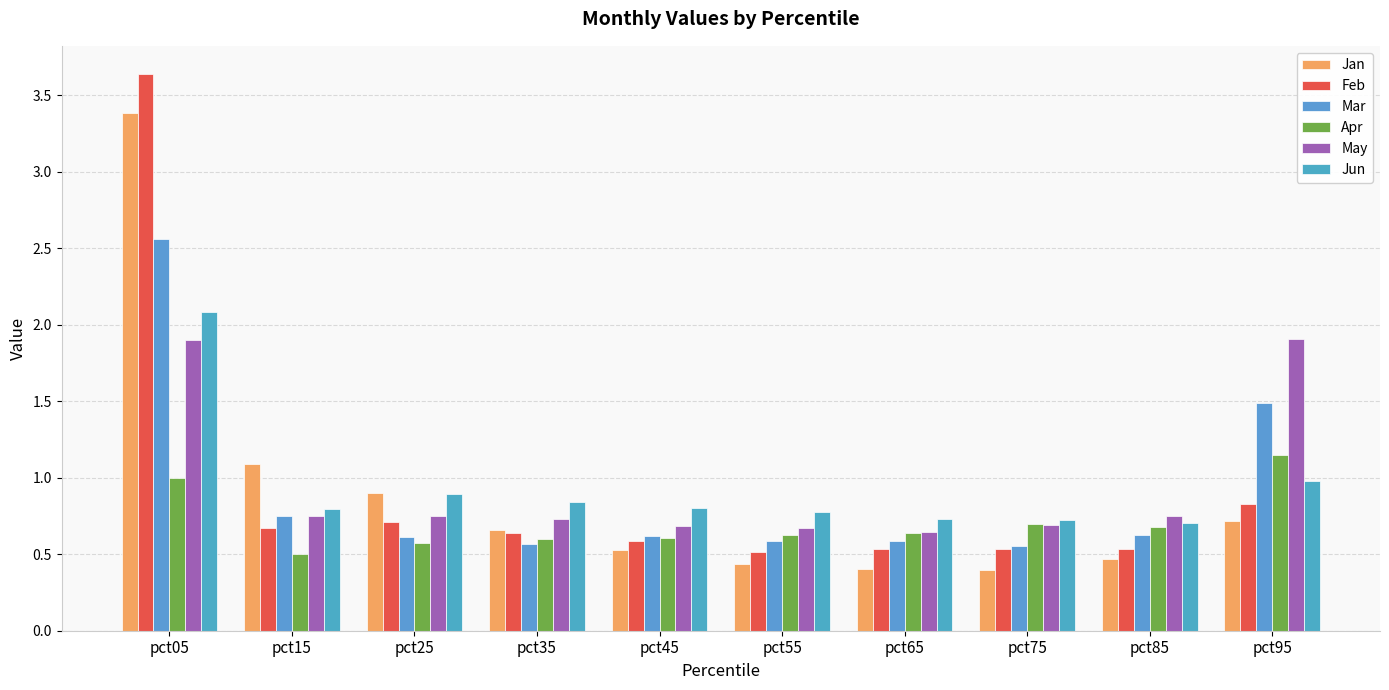

How many series are shown in this chart?

6